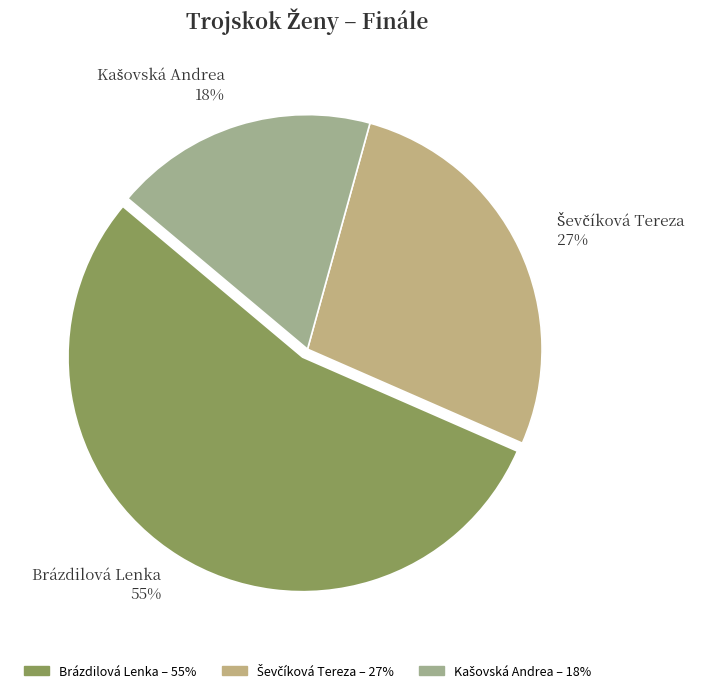

How many slices are in this pie chart?

3